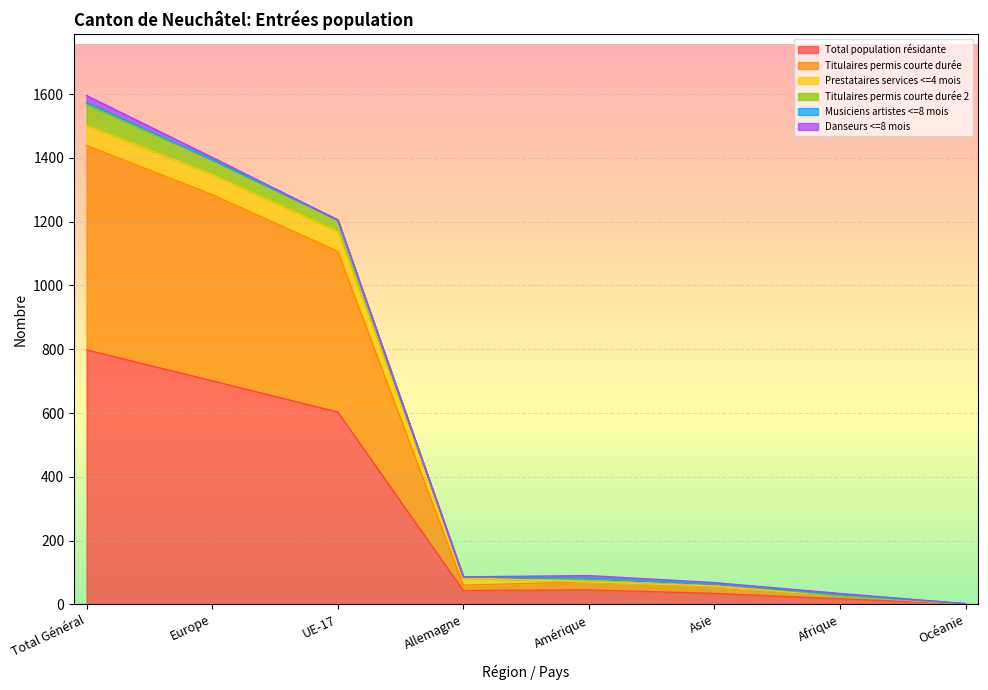

At which category does Titulaires permis courte durée 2 reach its first local valley?

Allemagne